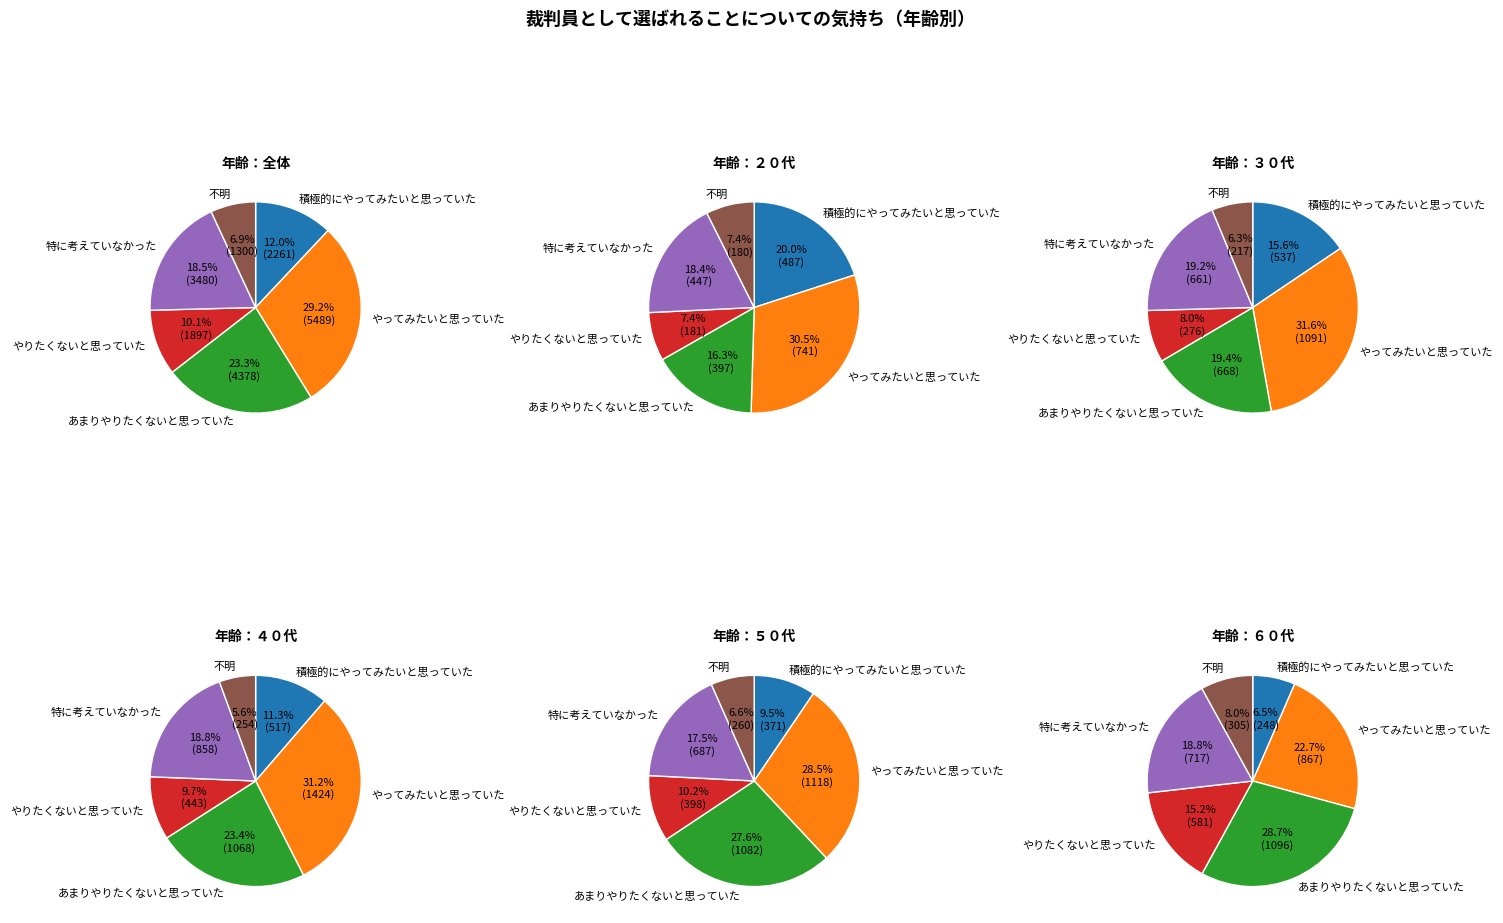

Does 全体 represent more than half of the total?

No